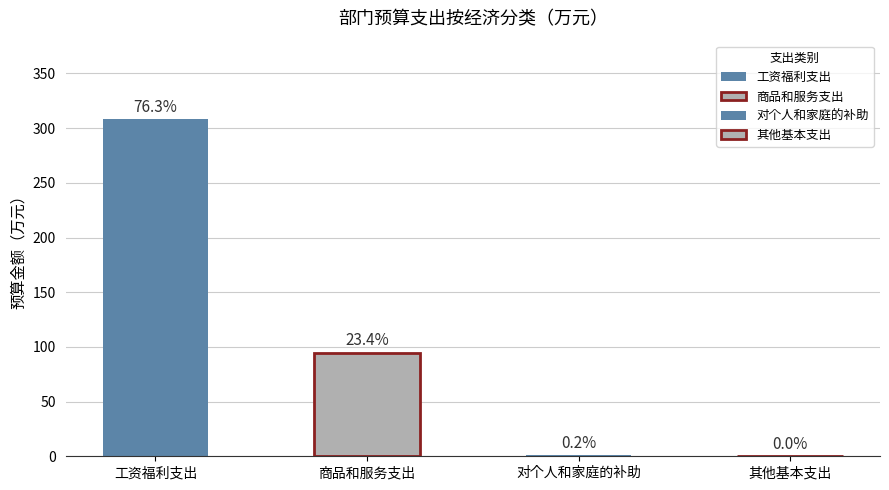

Reading left to right, transcribe all the data shown in this chart.

工资福利支出=308.2	商品和服务支出=94.7	对个人和家庭的补助=1.0	其他基本支出=0.1